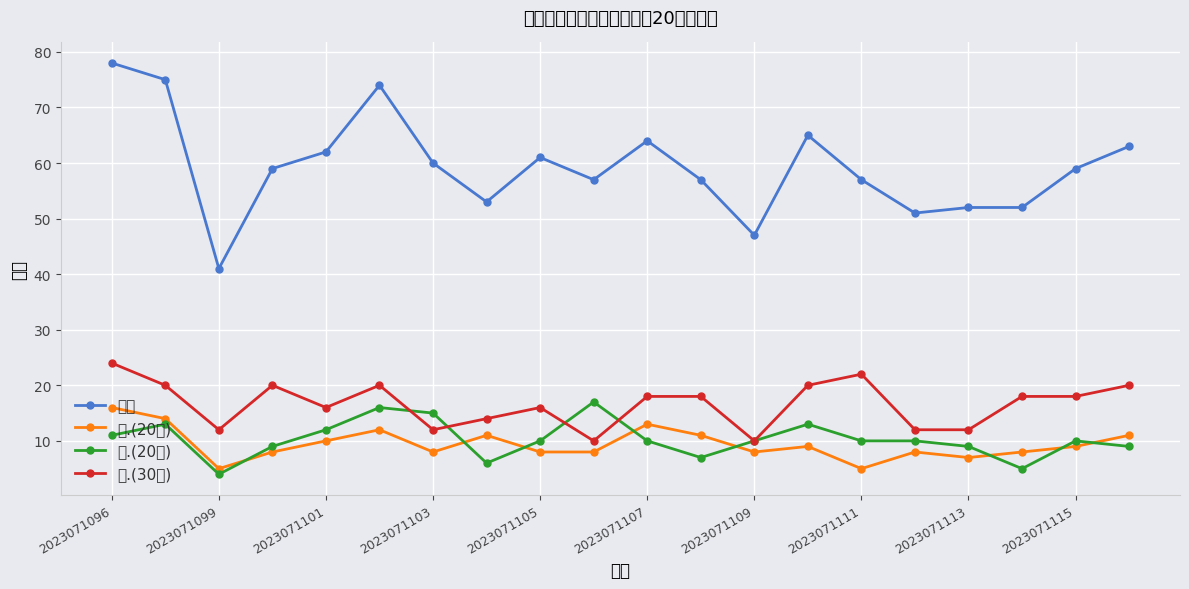

What is the difference between the second highest and second lowest values in the 总分 series?

28